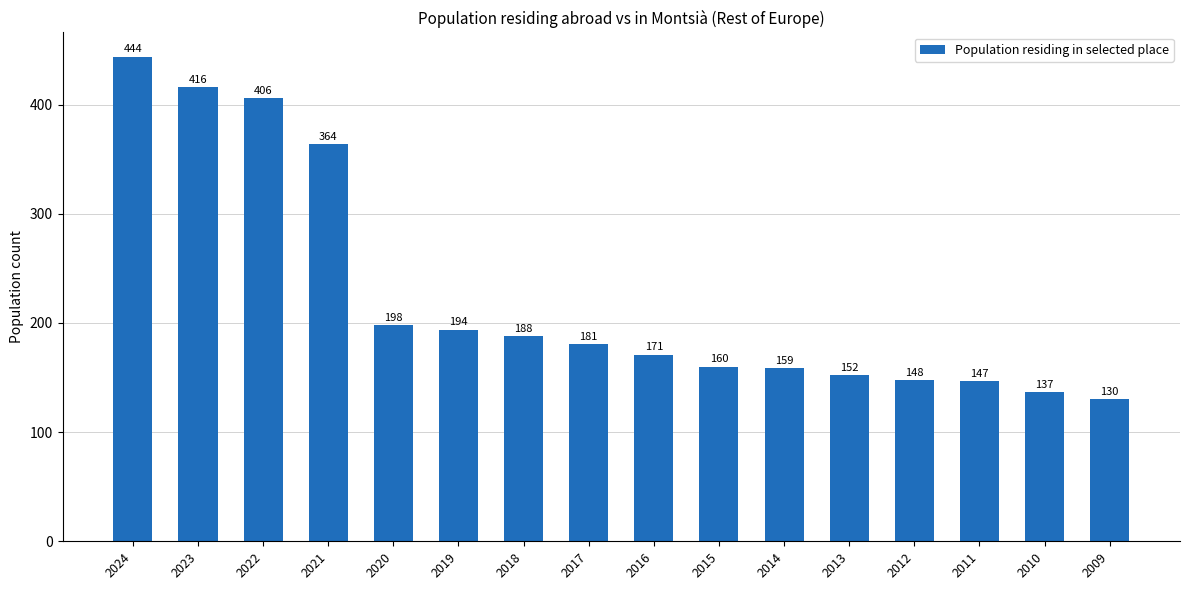

What is the sum of all values?

3595